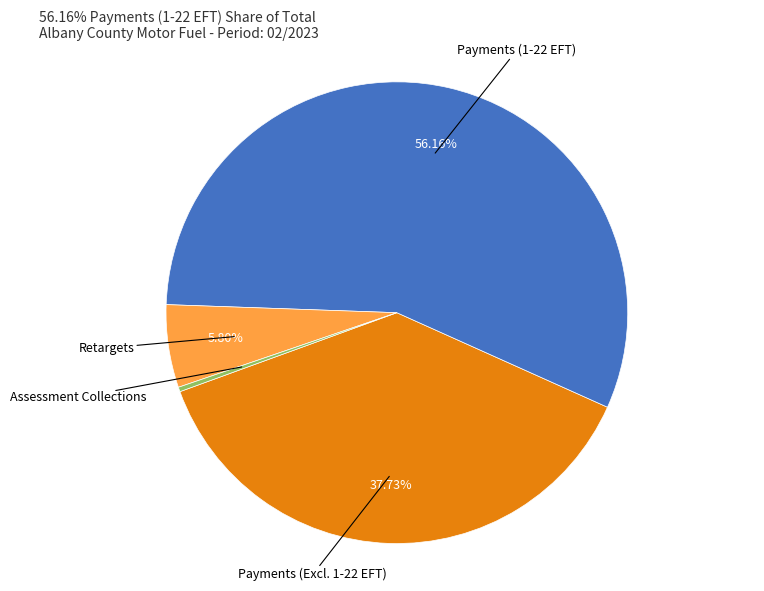

How many slices are in this pie chart?

4